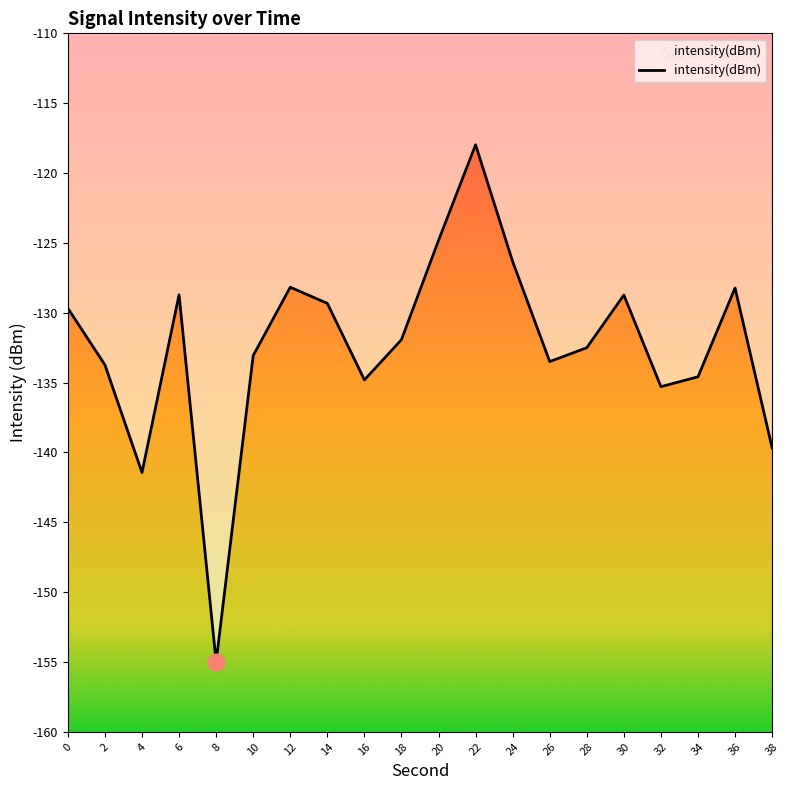

What is the change in value from 8 to 20?

+30.2